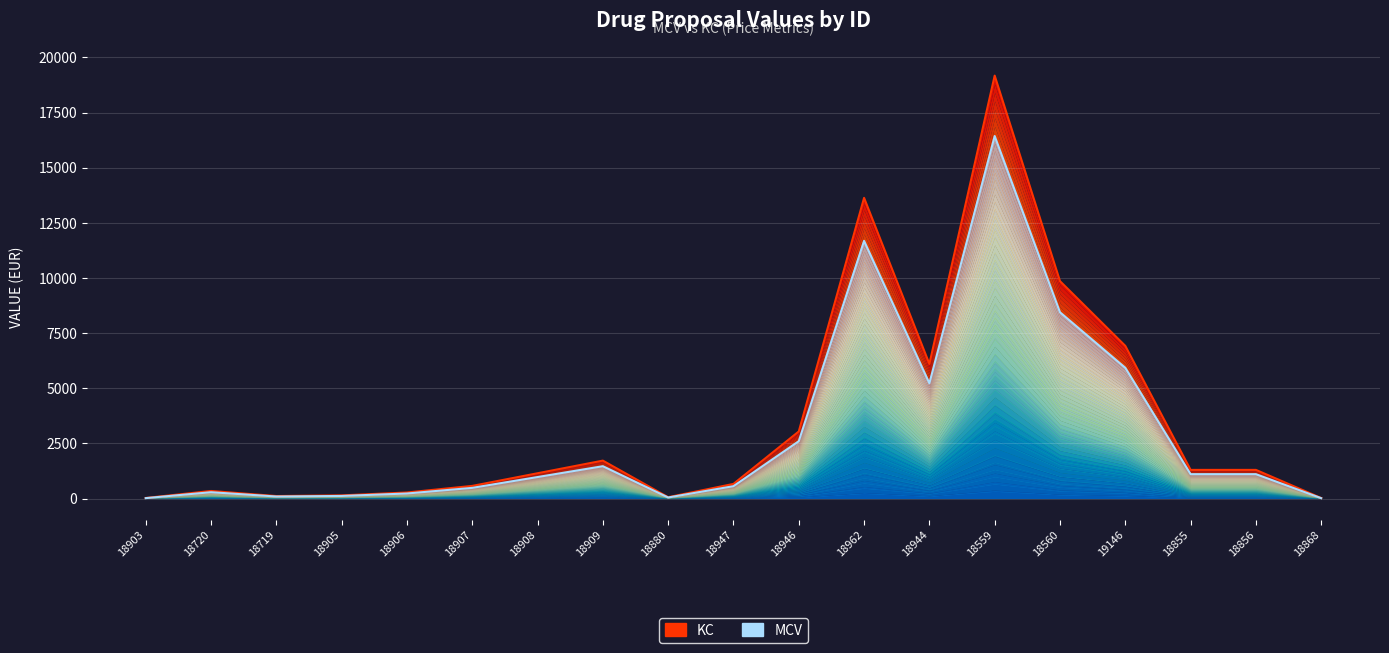

Between 18905 and 18907, which series saw the biggest shift?

KC